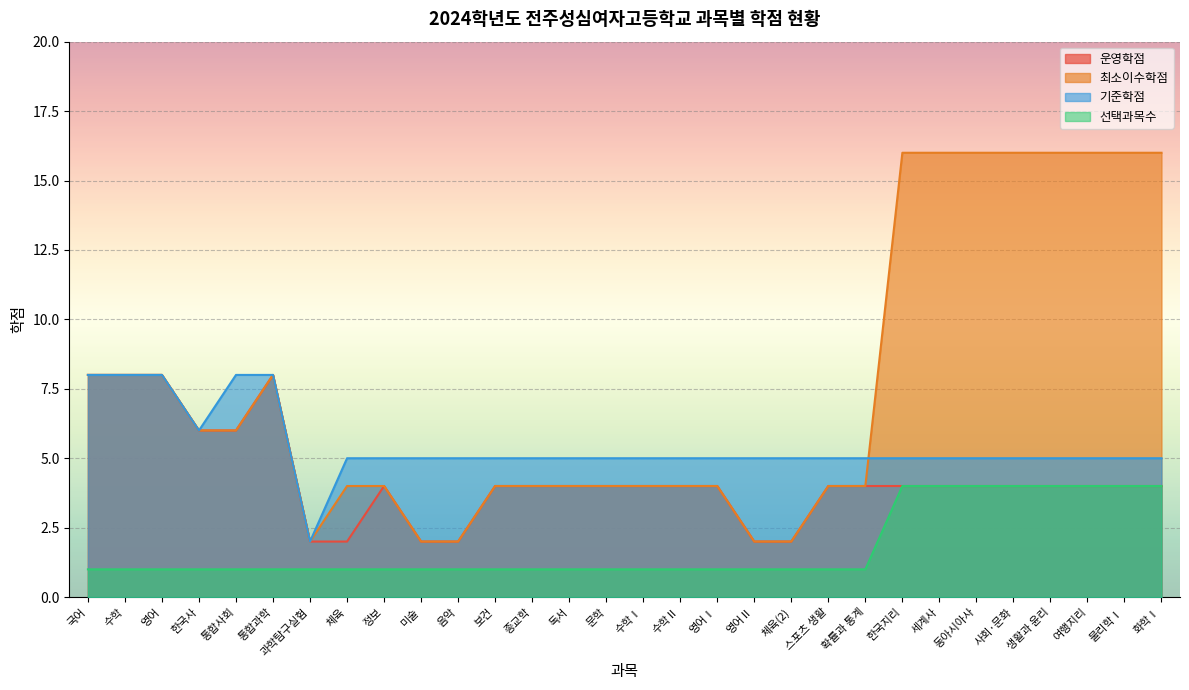

True or false: 최소이수학점 and 운영학점 cross at least once.

False